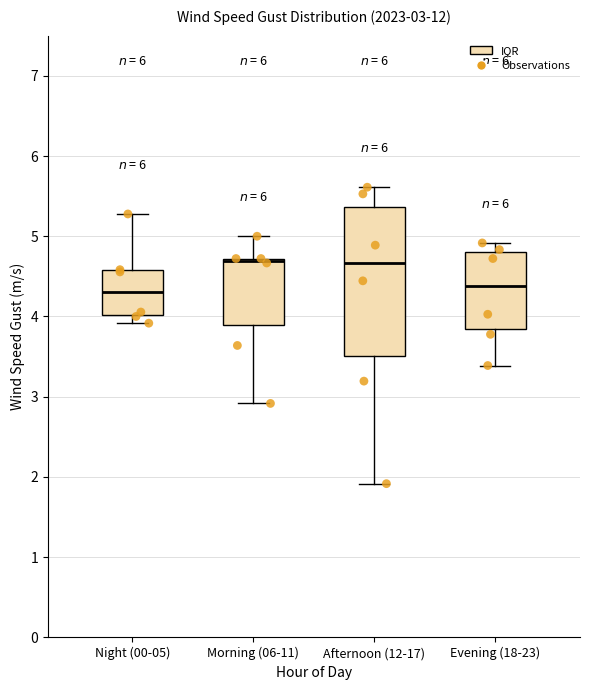

Which box is the tallest, from its lower edge to its upper edge?

Afternoon (12-17)